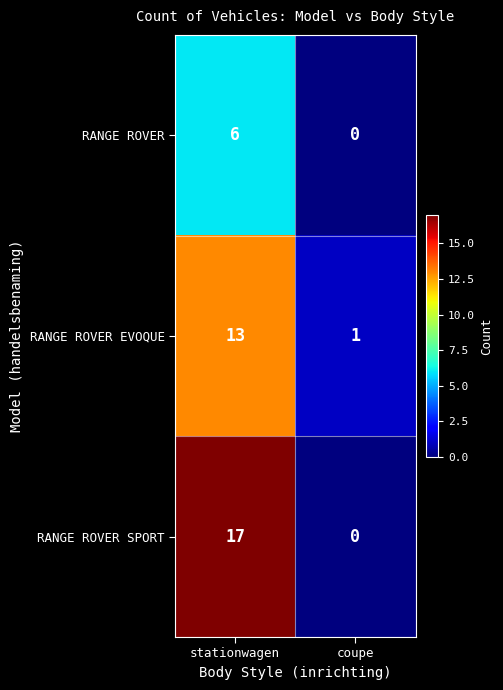

Rank the series by their average value, from highest to lowest.

RANGE ROVER SPORT, RANGE ROVER EVOQUE, RANGE ROVER